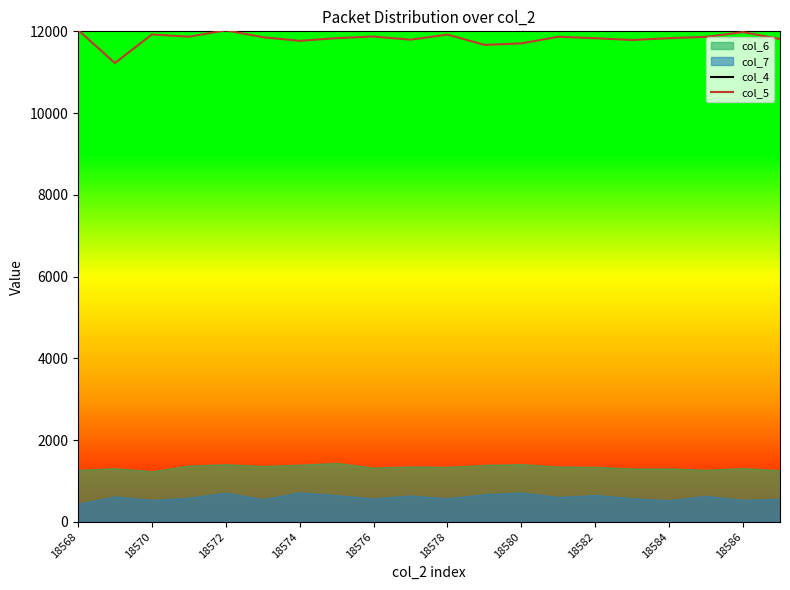

What is the maximum value for col_5?

12032.5